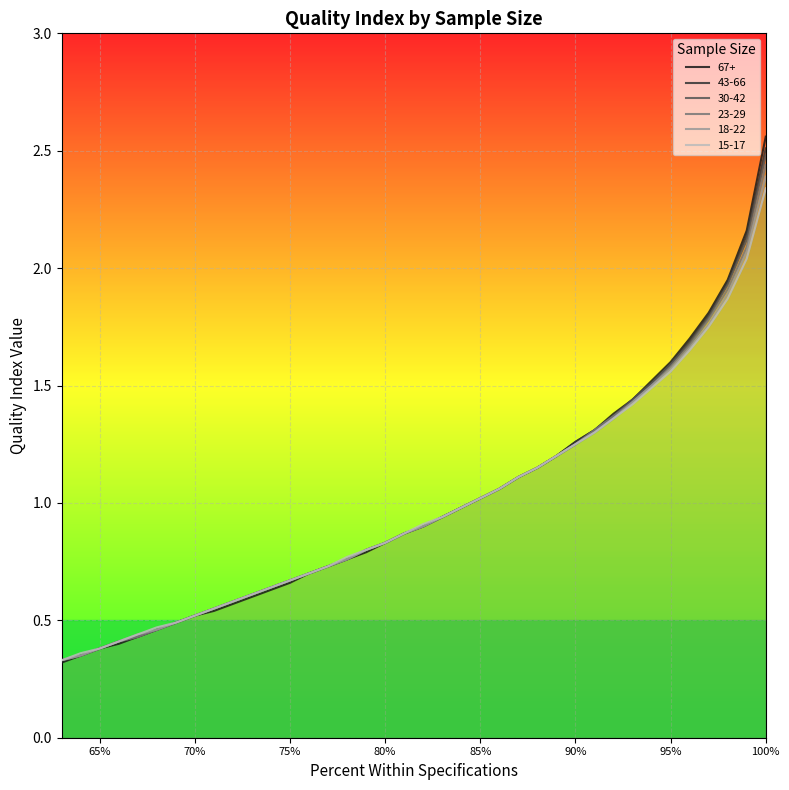

Reading left to right, list all the values displayed in this chart.

67+: 100=2.6	99=2.2	98=1.9	97=1.8	96=1.7	95=1.6	94=1.5	93=1.4	92=1.4	91=1.3	90=1.3	89=1.2	88=1.1	87=1.1	86=1.1	85=1.0	84=1.0	83=0.9	82=0.9	81=0.9	80=0.8	79=0.8	78=0.8	77=0.7	76=0.7	75=0.7	74=0.6	73=0.6	72=0.6	71=0.5	70=0.5	69=0.5	68=0.5	67=0.4	66=0.4	65=0.4	64=0.3	63=0.3
43-66: 100=2.5	99=2.1	98=1.9	97=1.8	96=1.7	95=1.6	94=1.5	93=1.4	92=1.4	91=1.3	90=1.3	89=1.2	88=1.1	87=1.1	86=1.1	85=1.0	84=1.0	83=0.9	82=0.9	81=0.9	80=0.8	79=0.8	78=0.8	77=0.7	76=0.7	75=0.7	74=0.6	73=0.6	72=0.6	71=0.6	70=0.5	69=0.5	68=0.5	67=0.4	66=0.4	65=0.4	64=0.3	63=0.3
30-42: 100=2.5	99=2.1	98=1.9	97=1.8	96=1.7	95=1.6	94=1.5	93=1.4	92=1.4	91=1.3	90=1.2	89=1.2	88=1.1	87=1.1	86=1.1	85=1.0	84=1.0	83=0.9	82=0.9	81=0.9	80=0.8	79=0.8	78=0.8	77=0.7	76=0.7	75=0.7	74=0.6	73=0.6	72=0.6	71=0.6	70=0.5	69=0.5	68=0.5	67=0.4	66=0.4	65=0.4	64=0.3	63=0.3
23-29: 100=2.4	99=2.1	98=1.9	97=1.8	96=1.7	95=1.6	94=1.5	93=1.4	92=1.4	91=1.3	90=1.2	89=1.2	88=1.1	87=1.1	86=1.1	85=1.0	84=1.0	83=0.9	82=0.9	81=0.9	80=0.8	79=0.8	78=0.8	77=0.7	76=0.7	75=0.7	74=0.6	73=0.6	72=0.6	71=0.6	70=0.5	69=0.5	68=0.5	67=0.4	66=0.4	65=0.4	64=0.3	63=0.3
18-22: 100=2.4	99=2.1	98=1.9	97=1.8	96=1.7	95=1.6	94=1.5	93=1.4	92=1.4	91=1.3	90=1.2	89=1.2	88=1.1	87=1.1	86=1.1	85=1.0	84=1.0	83=0.9	82=0.9	81=0.9	80=0.8	79=0.8	78=0.8	77=0.7	76=0.7	75=0.7	74=0.6	73=0.6	72=0.6	71=0.6	70=0.5	69=0.5	68=0.5	67=0.4	66=0.4	65=0.4	64=0.3	63=0.3
15-17: 100=2.3	99=2.0	98=1.9	97=1.8	96=1.6	95=1.6	94=1.5	93=1.4	92=1.4	91=1.3	90=1.2	89=1.2	88=1.1	87=1.1	86=1.1	85=1.0	84=1.0	83=0.9	82=0.9	81=0.9	80=0.8	79=0.8	78=0.8	77=0.7	76=0.7	75=0.7	74=0.6	73=0.6	72=0.6	71=0.6	70=0.5	69=0.5	68=0.5	67=0.4	66=0.4	65=0.4	64=0.4	63=0.3